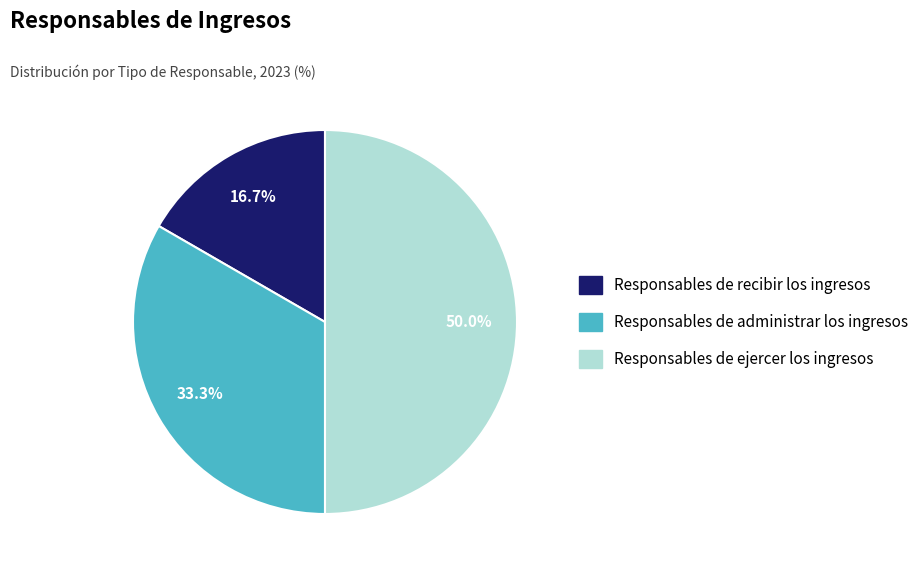

Does Responsables de administrar los ingresos account for over 50% of the chart?

No